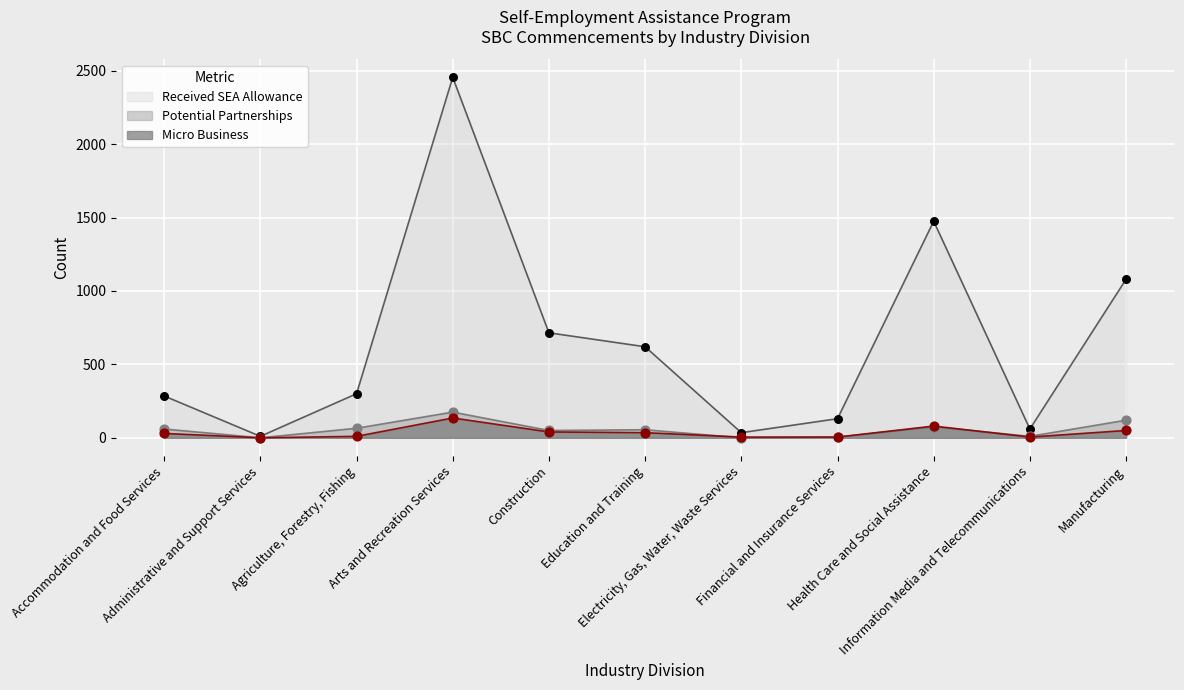

At how many categories does at least one series exceed 2388?

1